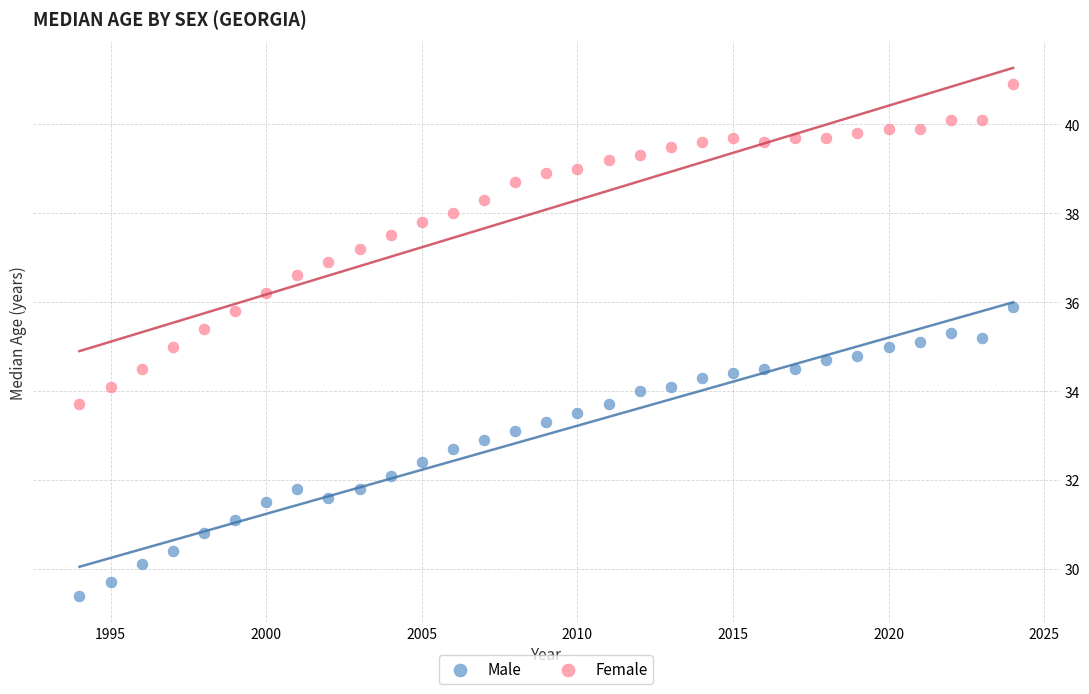

Which series has the widest spread of Y values?

Female